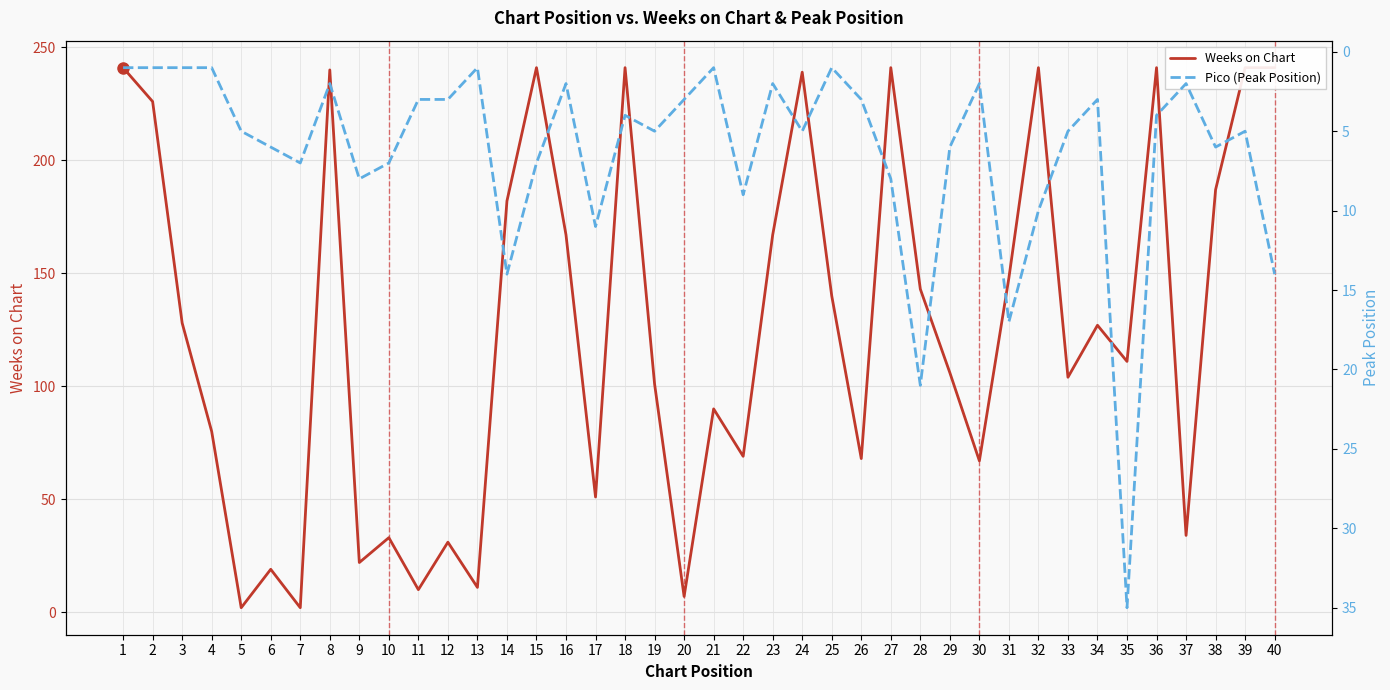

What is the value of the Pico (Peak Position) point at the 37th from the left?

2